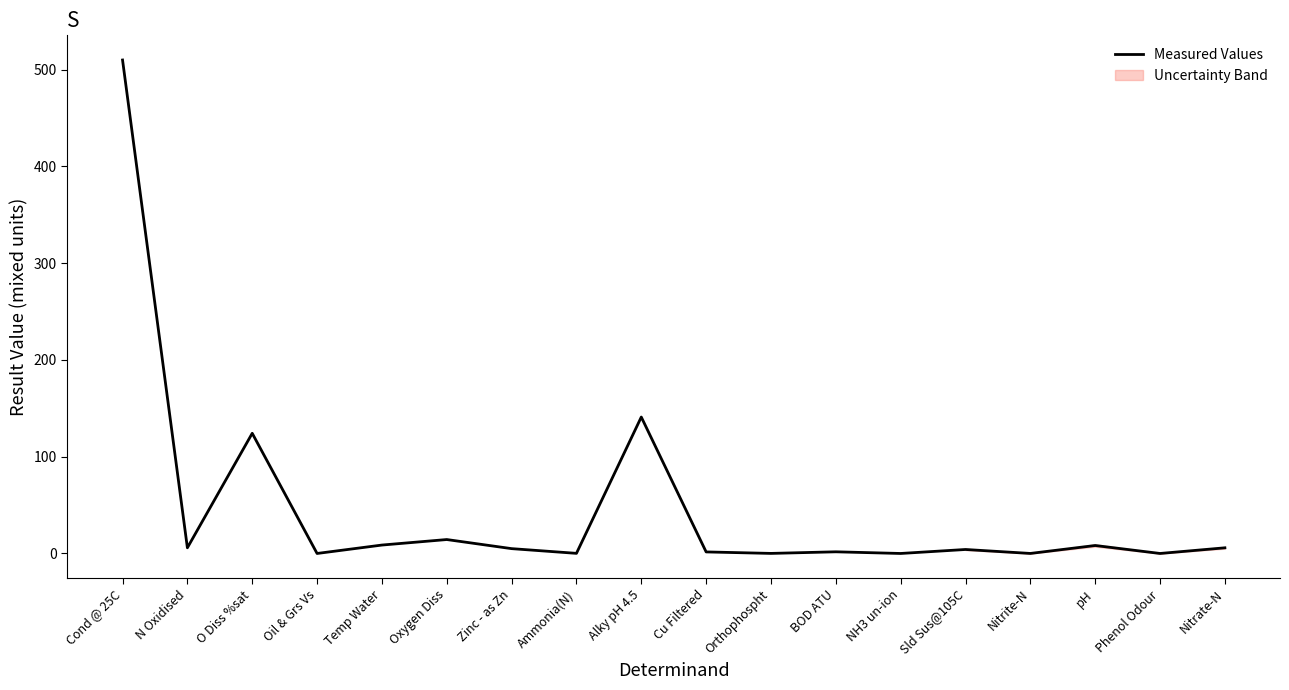

Rank the categories by value from highest to lowest.

Cond @ 25C, Alky pH 4.5, O Diss %sat, Oxygen Diss, Temp Water, pH, N Oxidised, Nitrate-N, Zinc - as Zn, Sld Sus@105C, BOD ATU, Cu Filtered, Ammonia(N), Orthophospht, Nitrite-N, NH3 un-ion, Oil & Grs Vs, Phenol Odour